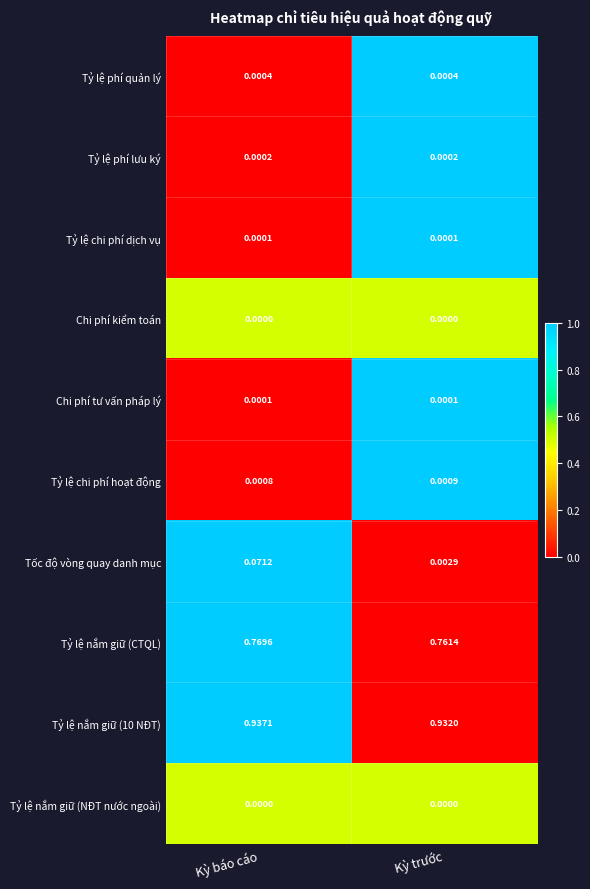

Which series has the widest spread of values?

Tốc độ vòng quay danh mục